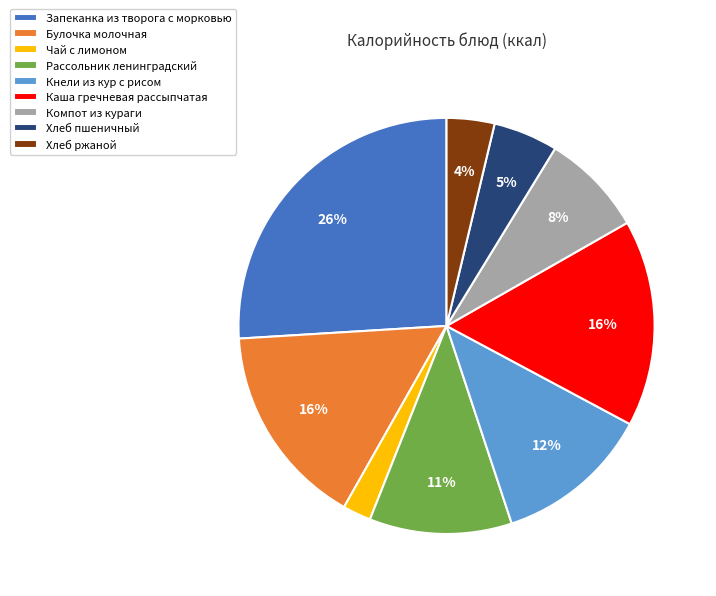

Does Булочка молочная represent more than half of the total?

No